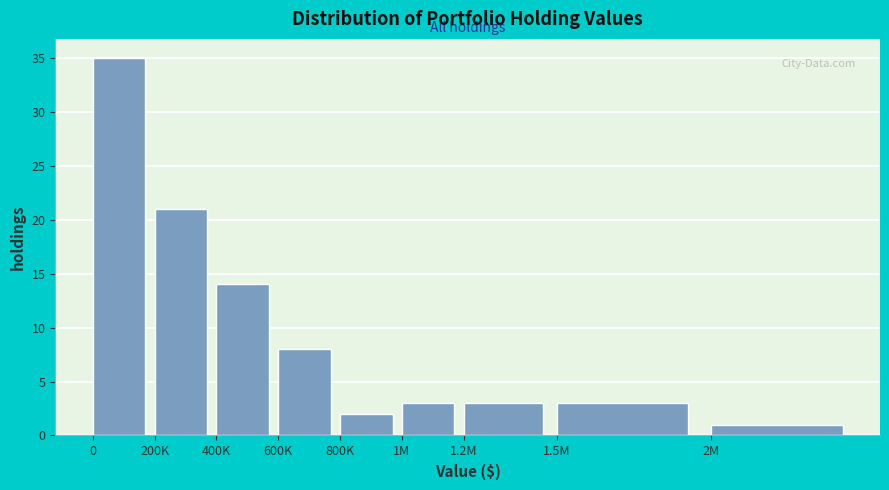

Reading left to right, list all the values displayed in this chart.

0=35	200K=21	400K=14	600K=8	800K=2	1M=3	1.2M=3	1.5M=3	2M=1